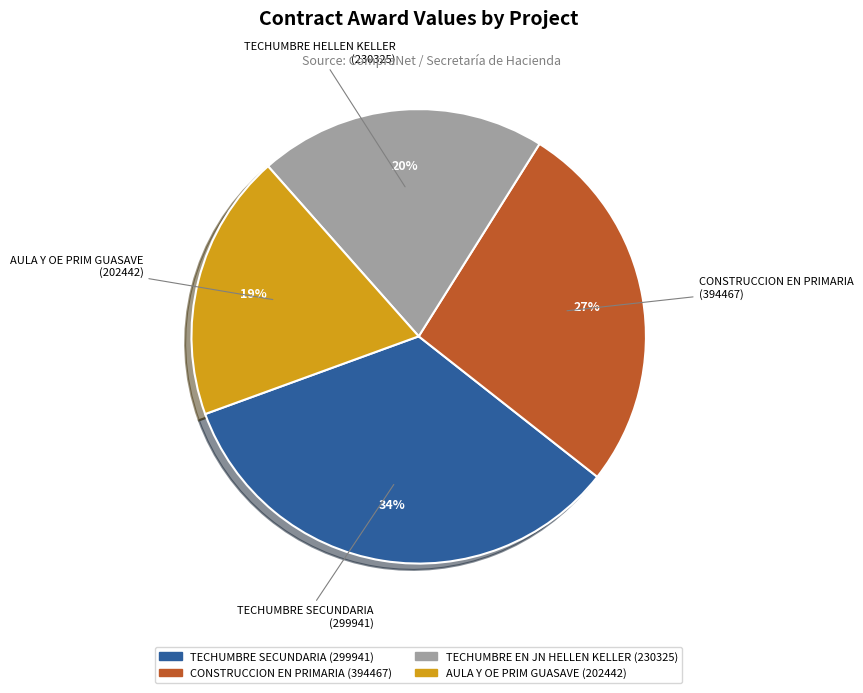

To the nearest percent, what is the average slice percentage?

25%